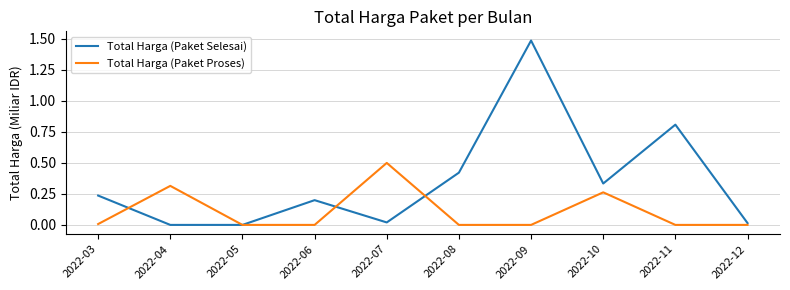

What is the difference between the Total Harga (Paket Proses) values at 2022-03 and 2022-07?

0.5